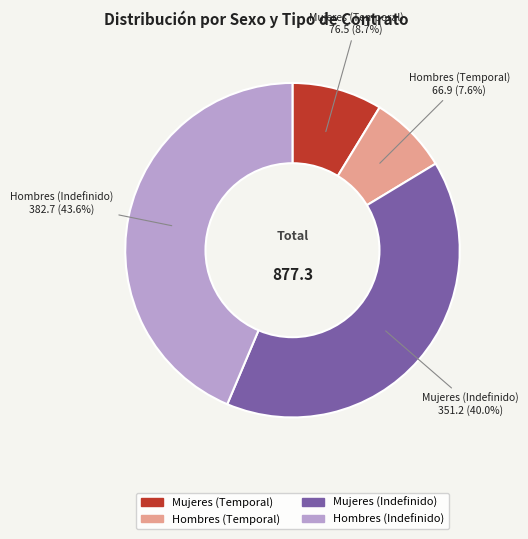

To the nearest percent, what percentage of the pie is Hombres (Temporal)?

8%